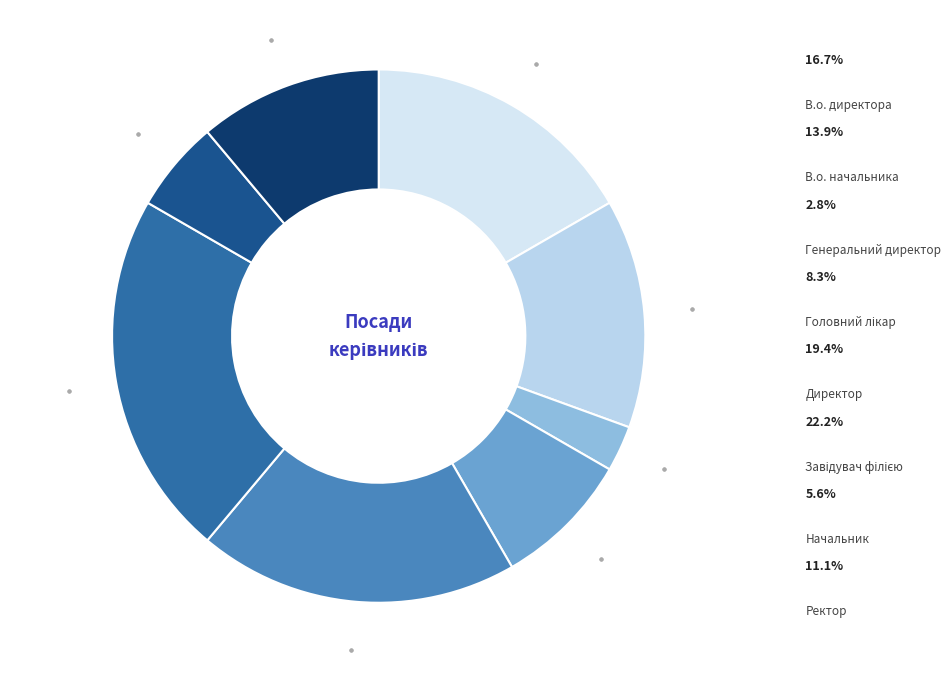

What is the smallest slice in the pie chart?

Генеральний директор